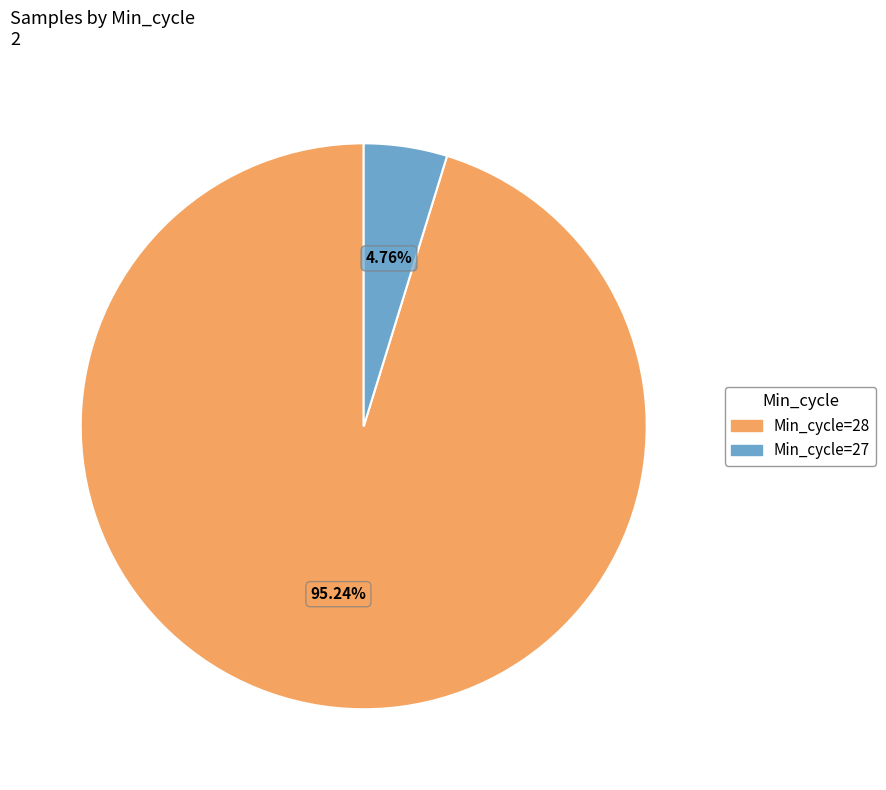

Is there any slice that represents more than half of the pie?

Yes